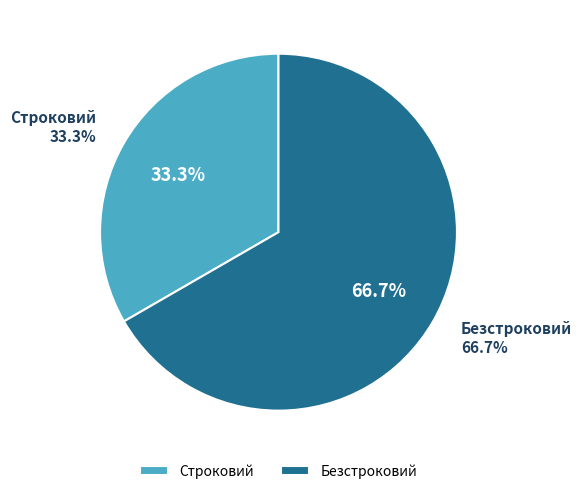

Is the sum of Безстроковий and Строковий greater than half?

Yes